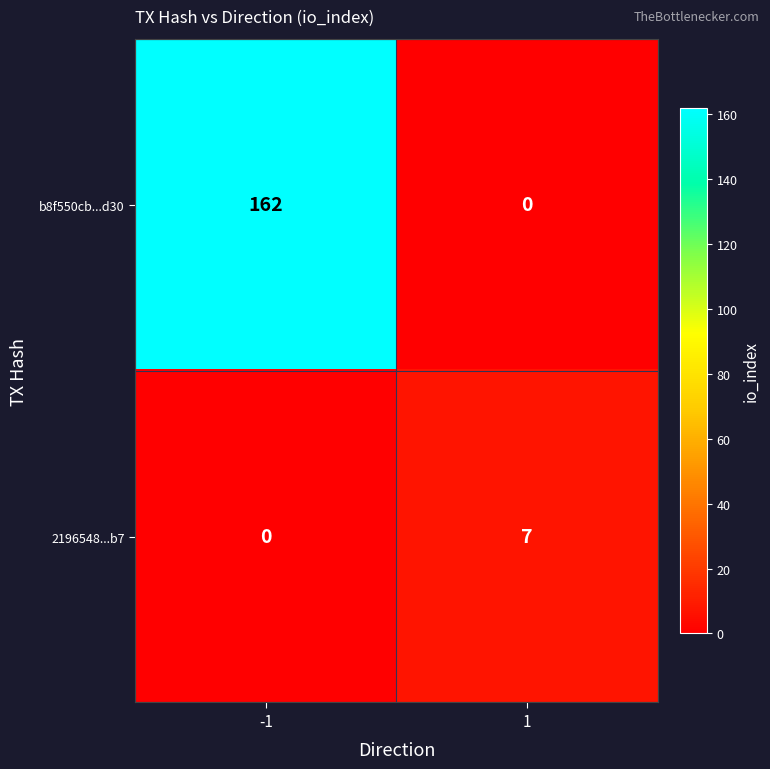

Between -1 and 1, which series saw the biggest shift?

b8f550cb...d30